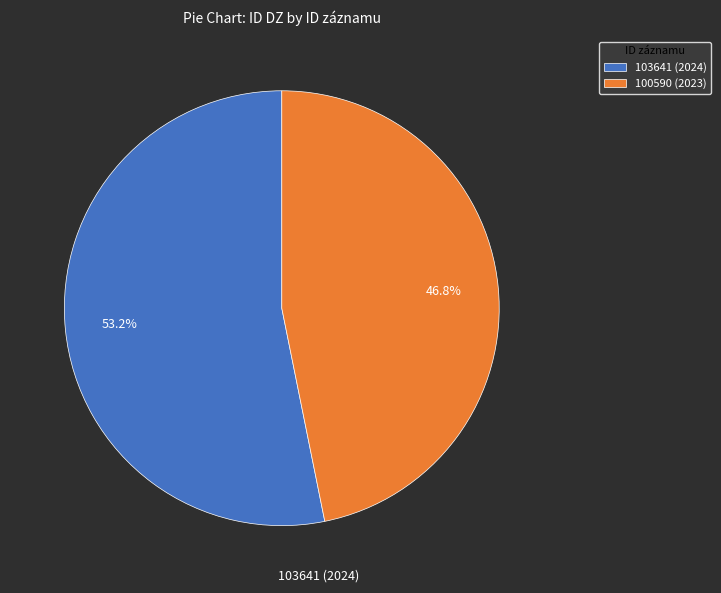

Do 100590 (2023) and 103641 (2024) together represent more than half of the pie?

Yes